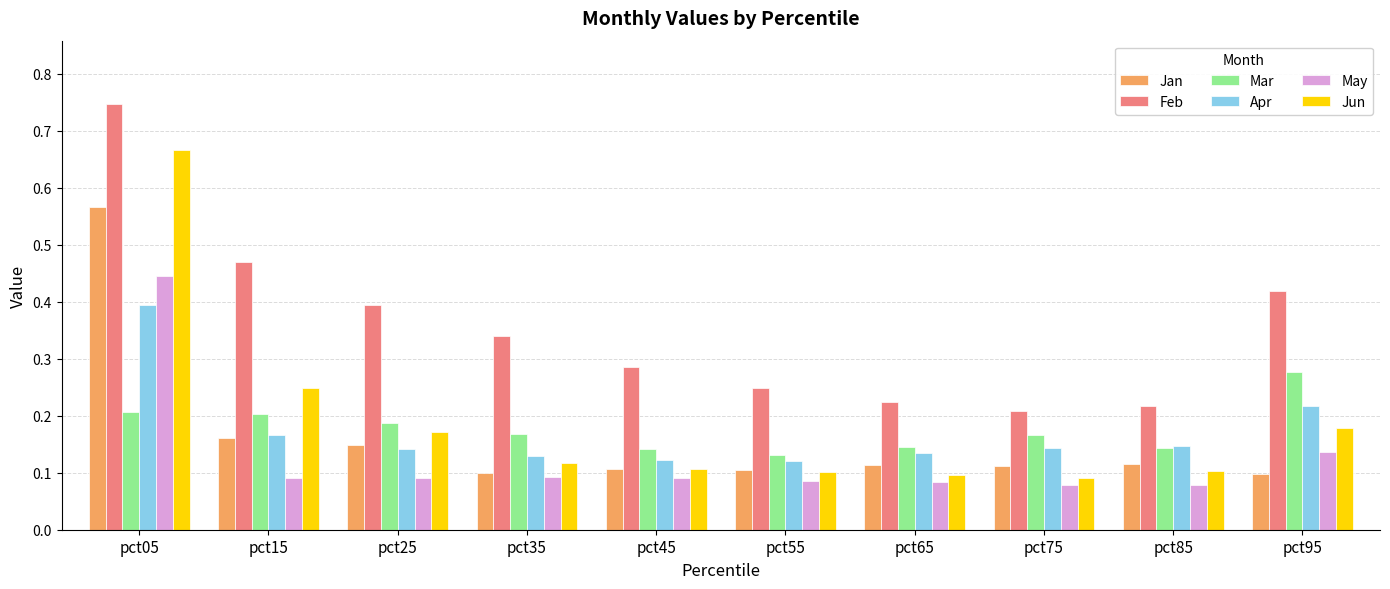

How many Mar values are between 0 and 1?

10